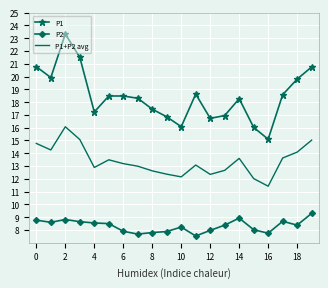

What is the lowest value of the P2 series?

7.5